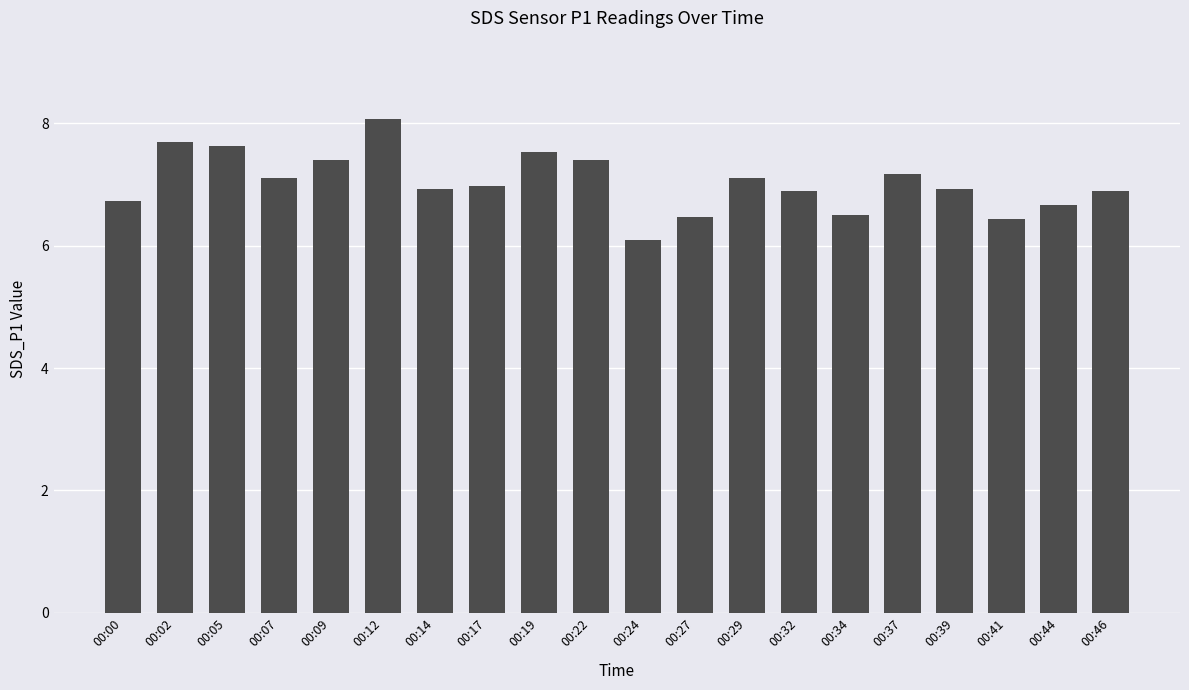

Read the value at 00:14.

6.9